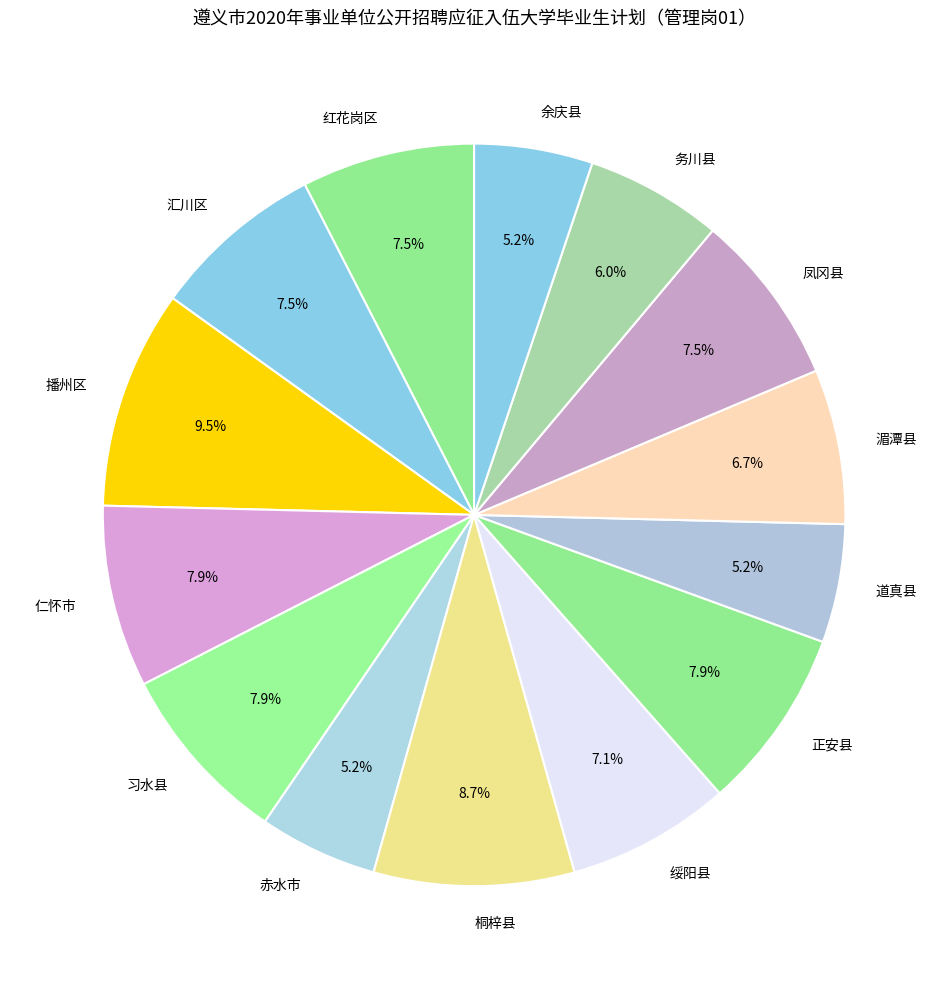

Count the number of slices in the pie.

14